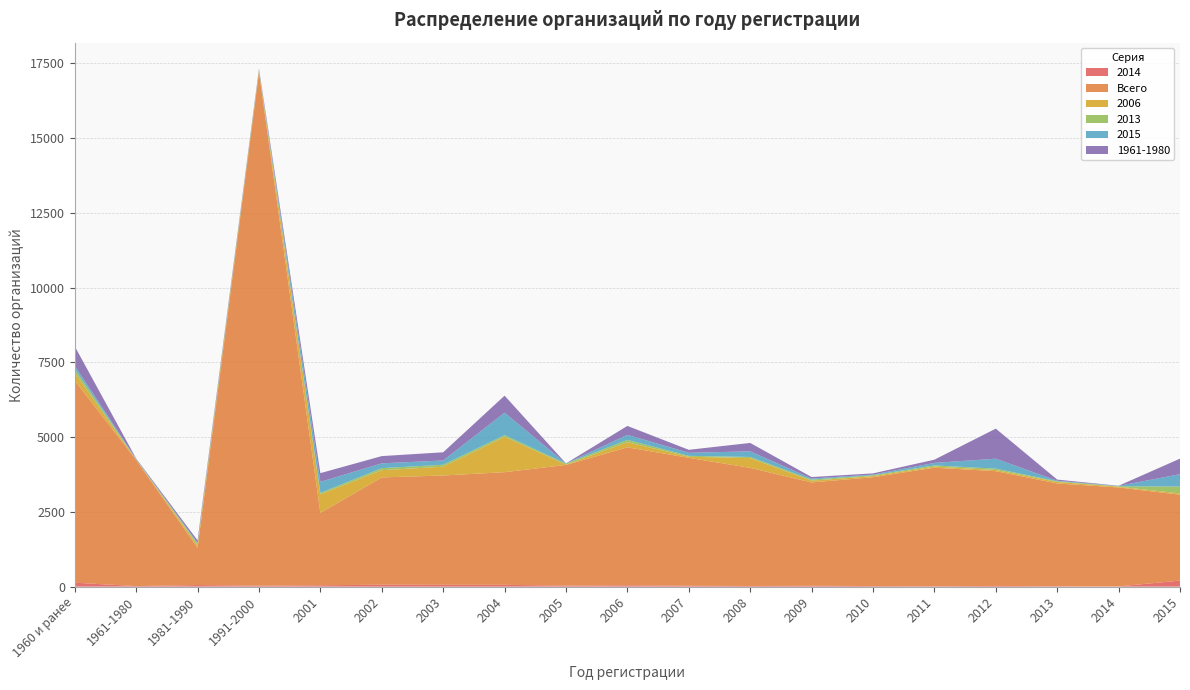

Reading left to right, list all the values displayed in this chart.

2014: 131	19	53	32	46	64	61	60	34	45	29	21	28	20	16	23	14	9	202
Всего: 6763	4216	1246	17169	2420	3589	3656	3768	4037	4614	4279	3951	3457	3640	3962	3839	3437	3308	2871
2006: 263	11	82	45	618	242	293	1183	7	172	35	327	58	37	37	38	51	26	45
2013: 115	8	52	31	51	68	67	55	37	77	31	39	37	28	40	46	21	16	228
2015: 112	9	31	15	370	161	142	751	4	169	102	187	35	22	84	333	19	9	416
1961-1980: 651	19	84	34	291	242	274	570	3	298	100	281	50	41	107	1005	38	6	519